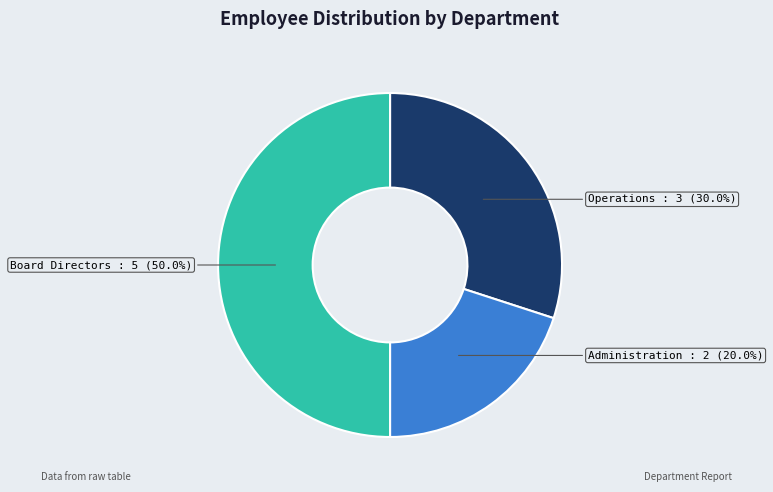

To the nearest percent, what is the difference between the largest and smallest slice percentages?

30%